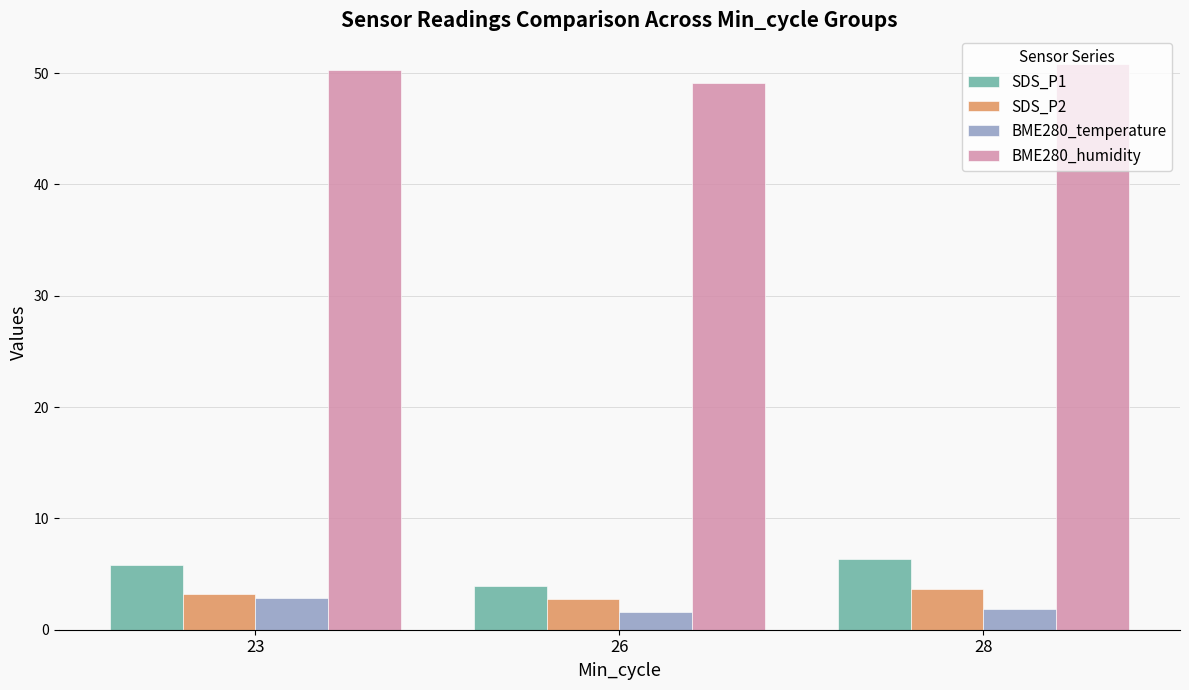

What is the lowest value of the BME280_humidity series?

49.1